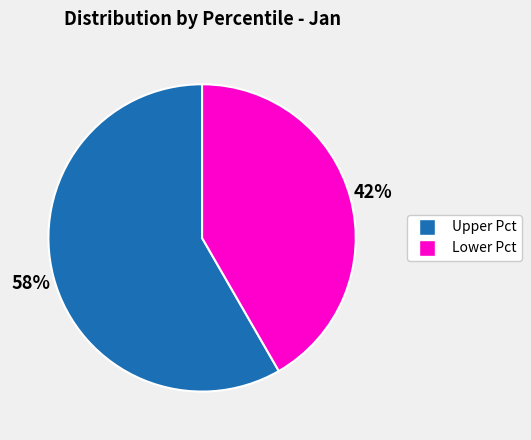

Is there any slice that represents more than half of the pie?

Yes